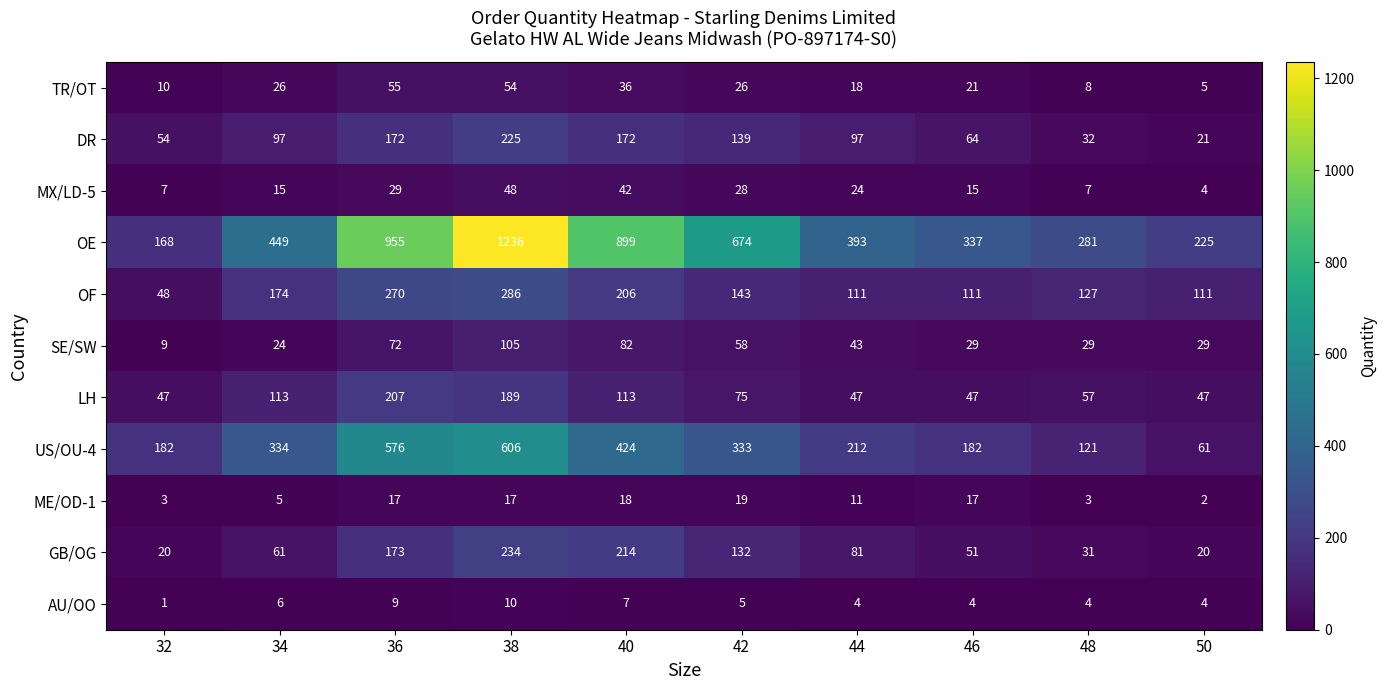

At how many categories does at least one series exceed 1027?

1